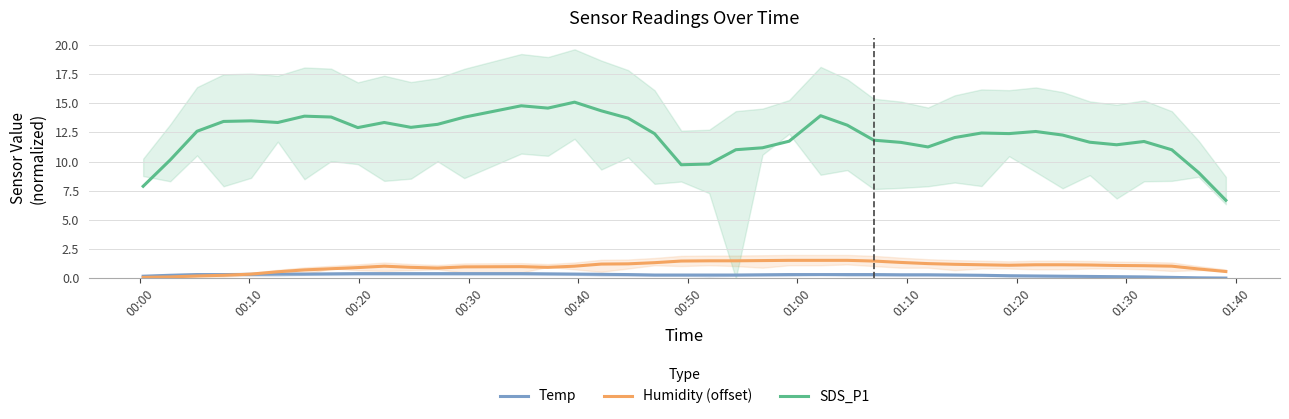

True or false: Temp and SDS_P1 intersect in this chart.

False